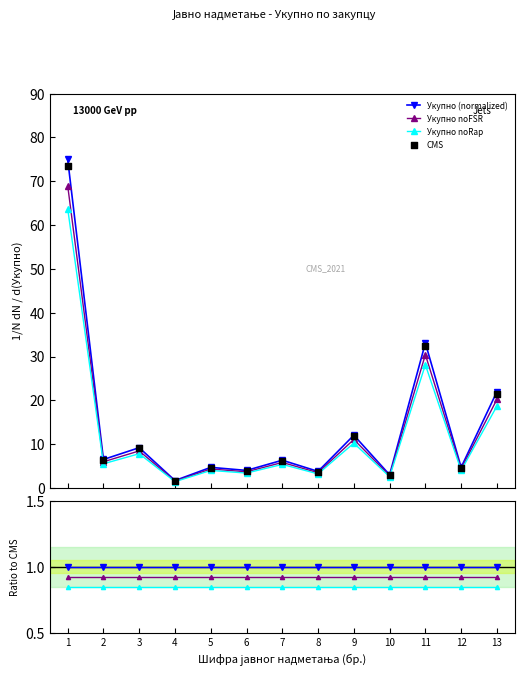

At which category is the sum across all series the highest?

1